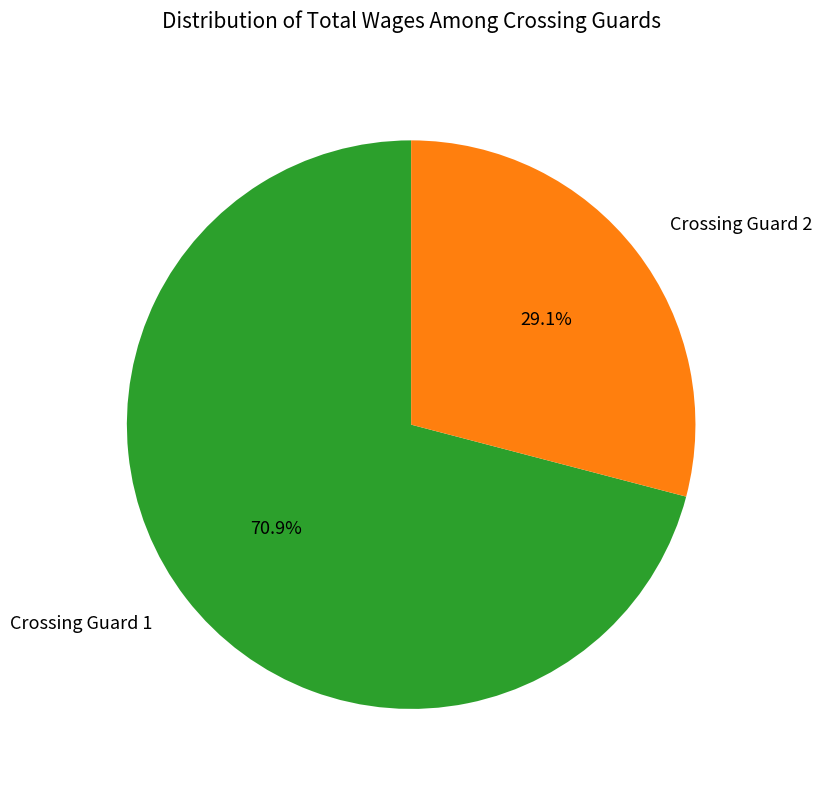

What percentage is the Crossing Guard 2 slice, to the nearest percent?

29%